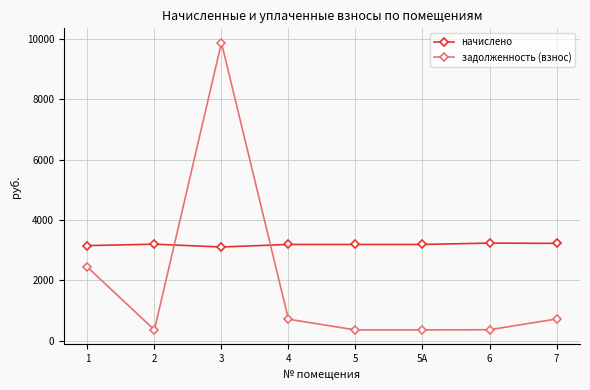

What are all the series names shown in the legend?

начислено, задолженность (взнос)